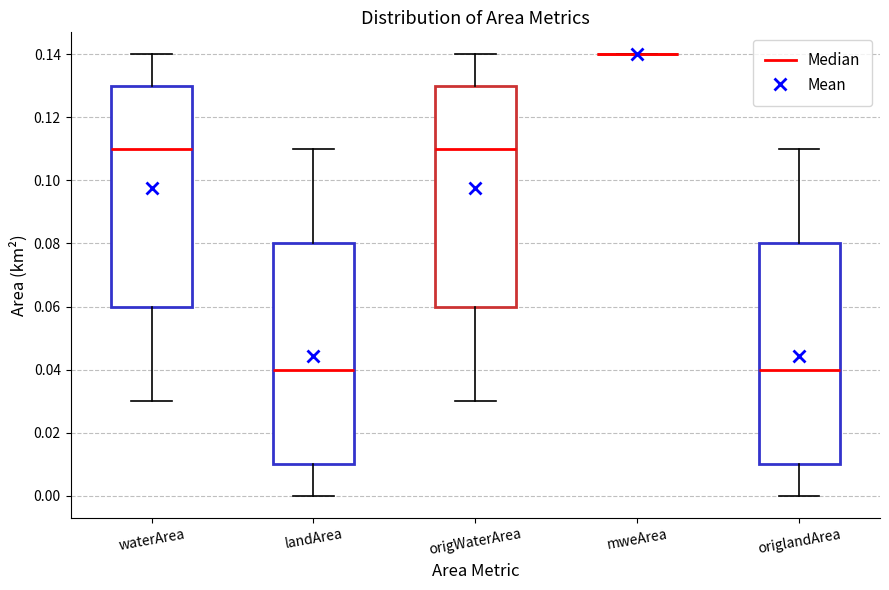

Reading left to right, read every box against the y-axis: the position of its median line, the range the box covers, and the ends of its whiskers. The values are not printed on the chart, so give them approximately, as read against the axis.

waterArea: median 0.11, box 0.06 to 0.13, whiskers 0.03 to 0.14
landArea: median 0.04, box 0.01 to 0.08, whiskers 0.00 to 0.11
origWaterArea: median 0.11, box 0.06 to 0.13, whiskers 0.03 to 0.14
mweArea: box collapsed to a line at 0.14, whiskers 0.14 to 0.14
origlandArea: median 0.04, box 0.01 to 0.08, whiskers 0.00 to 0.11